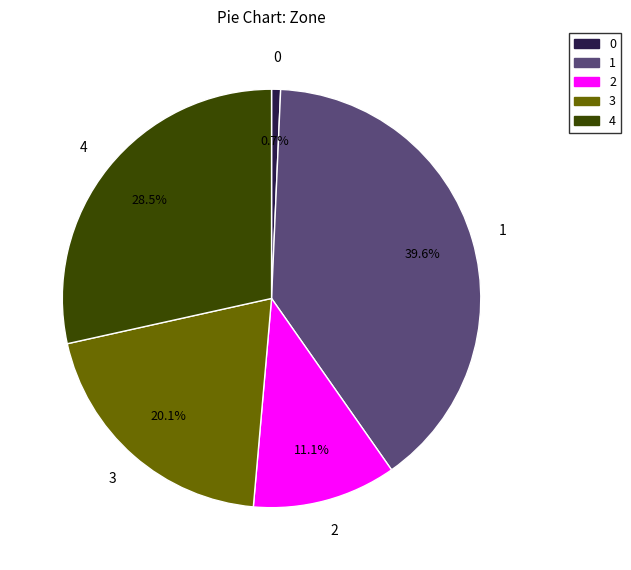

Is there any slice that represents more than half of the pie?

No